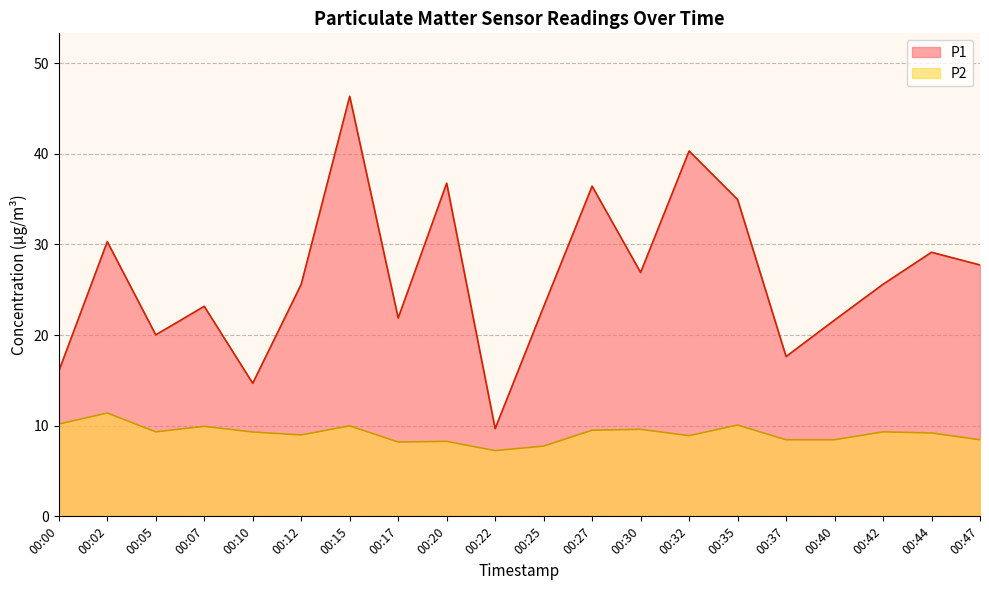

At 00:35, list the series in order from smallest to largest.

P2, P1